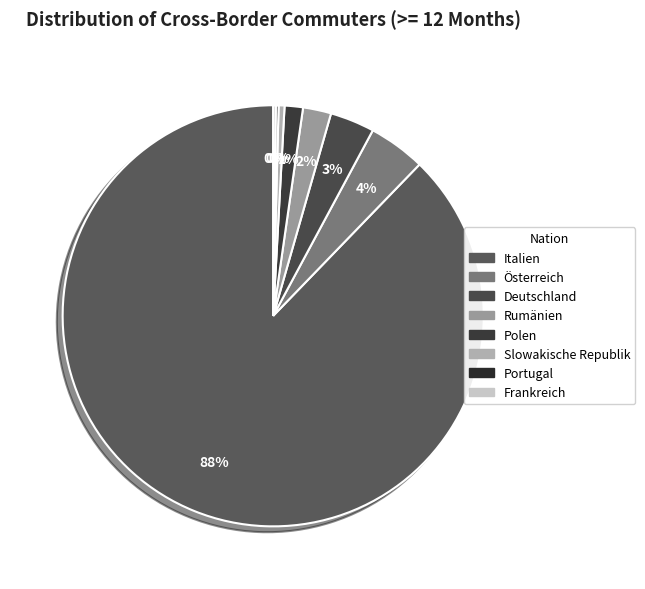

Is there any slice that represents more than half of the pie?

Yes